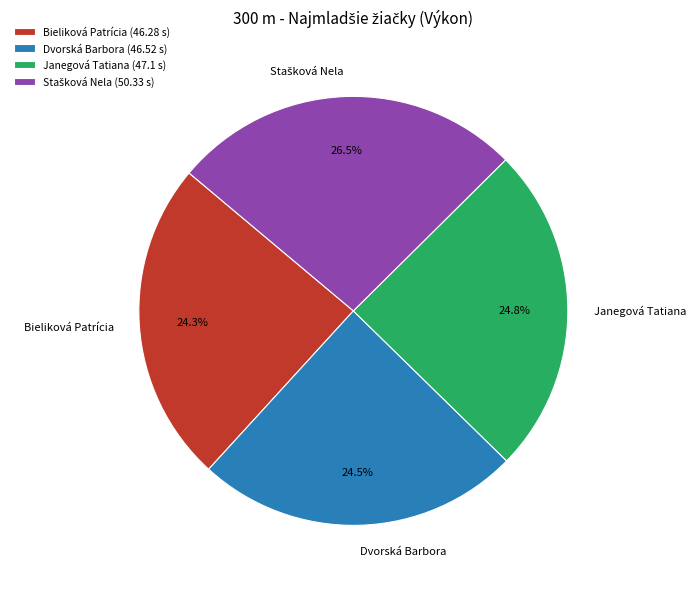

Is there a majority slice in this chart?

No